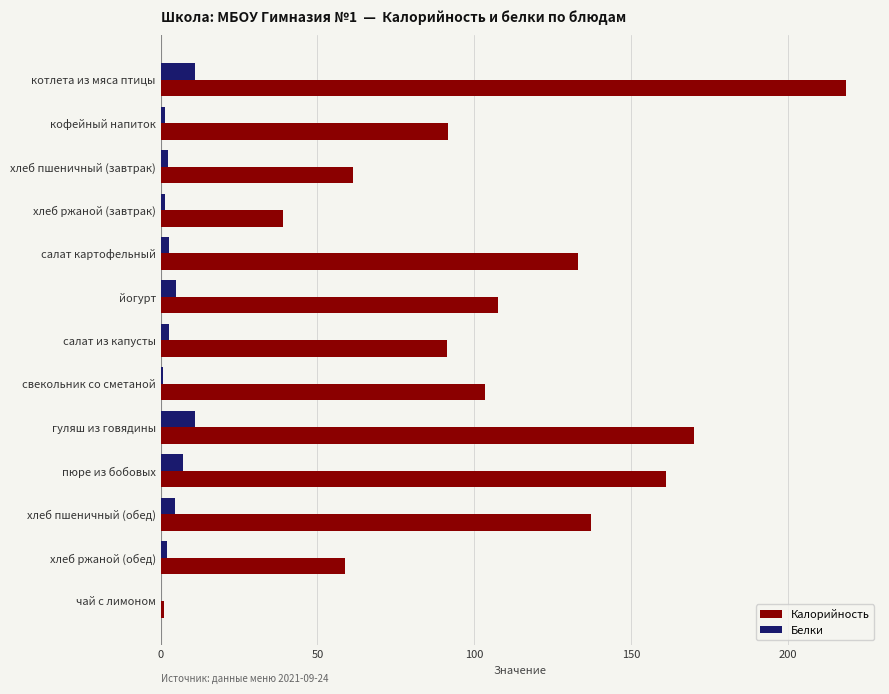

Between хлеб пшеничный (завтрак) and салат картофельный, which series saw the biggest shift?

Калорийность